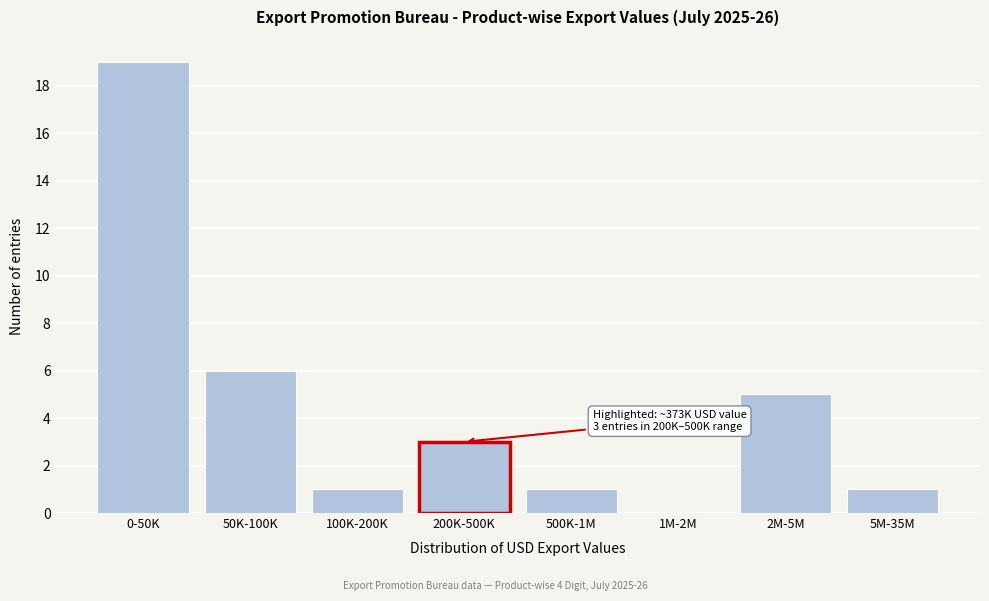

Reading left to right, list all the values displayed in this chart.

0-50K=19	50K-100K=6	100K-200K=1	200K-500K=3	500K-1M=1	1M-2M=0	2M-5M=5	5M-35M=1